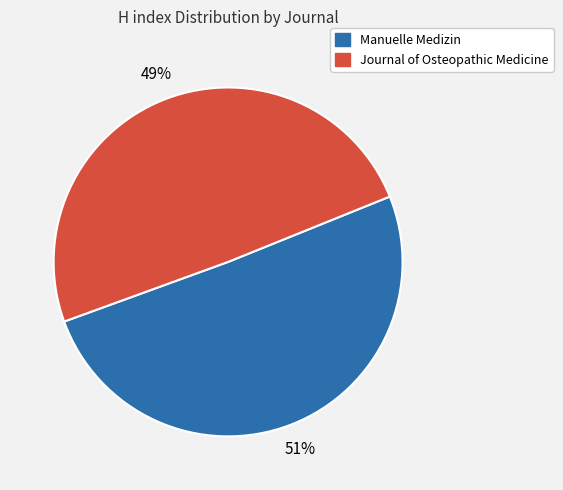

Does Journal of Osteopathic Medicine account for over 50% of the chart?

No